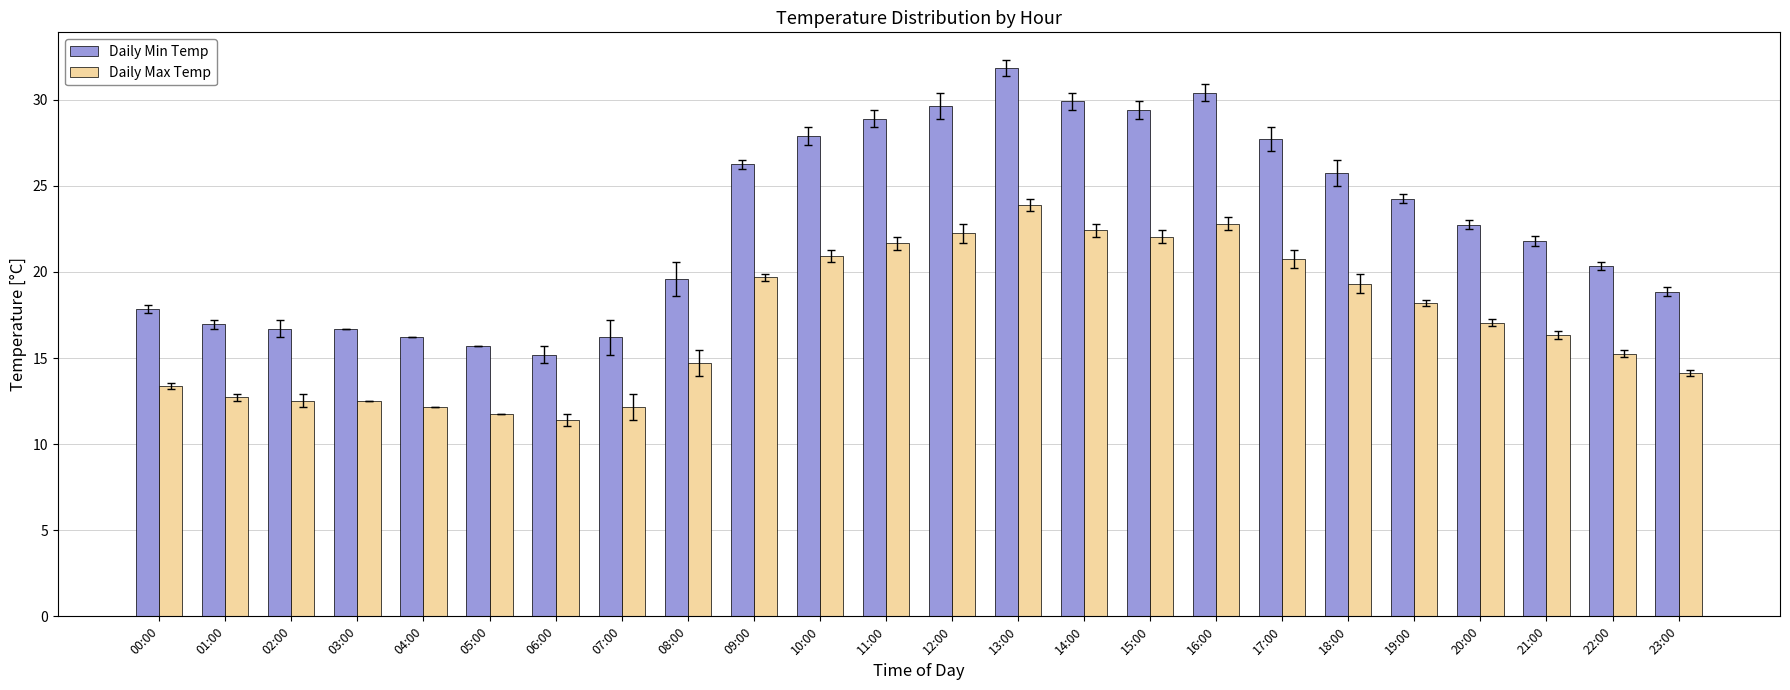

How many bars are there in each group?

2